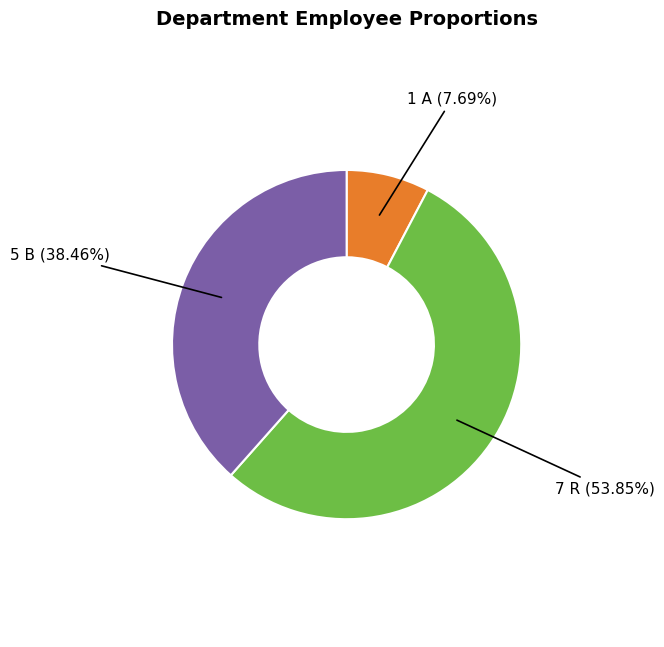

Is there any slice that represents more than half of the pie?

Yes